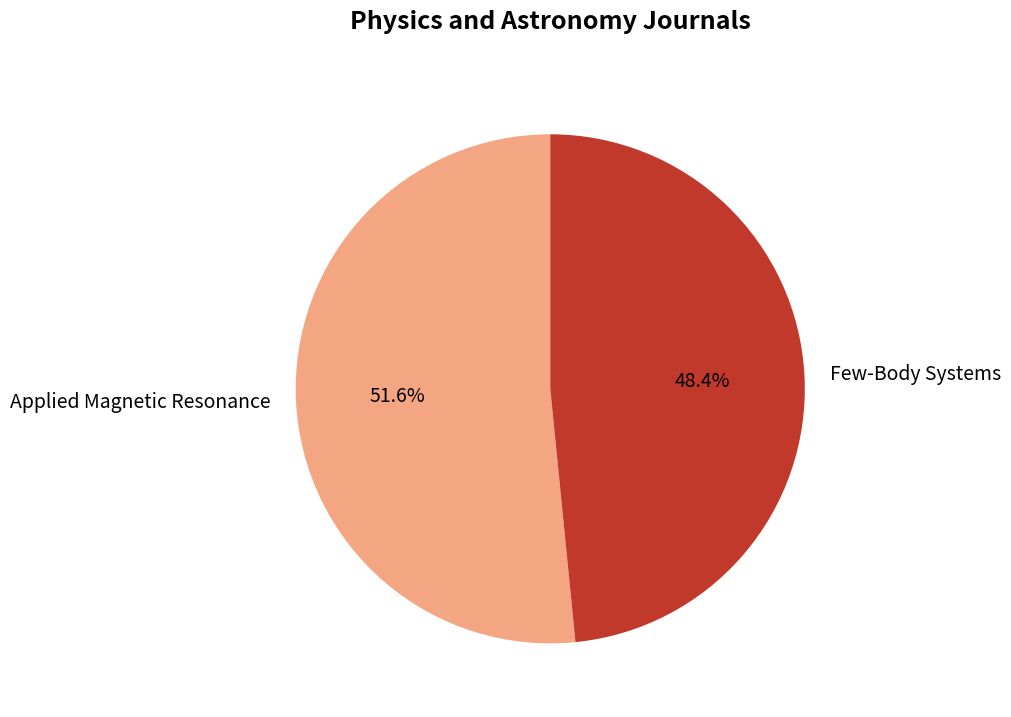

To the nearest percent, what percentage of the pie is Applied Magnetic Resonance?

52%